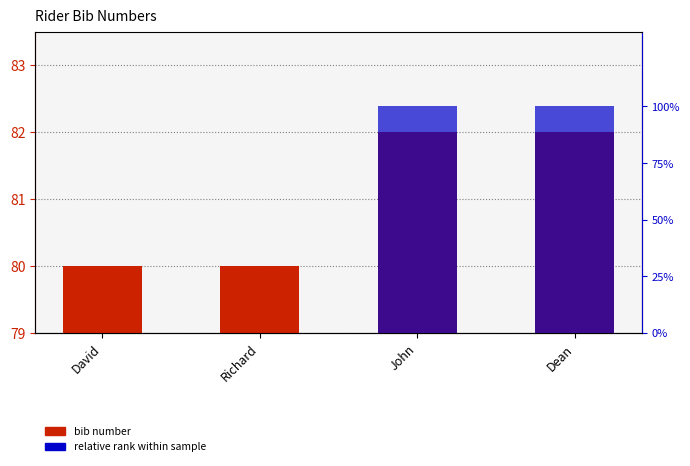

Does the chart contain any negative values?

No